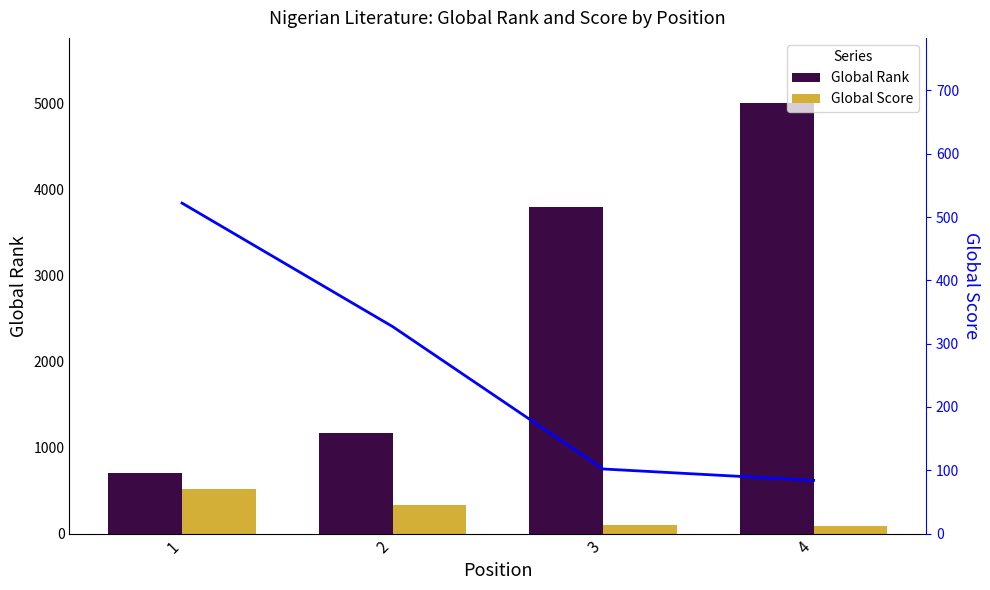

Reading right to left, transcribe all the data shown in this chart.

Global Rank: 5014	3803	1171	710
Global Score: 84	102	327	522
Global Score (line): 84	102	327	522